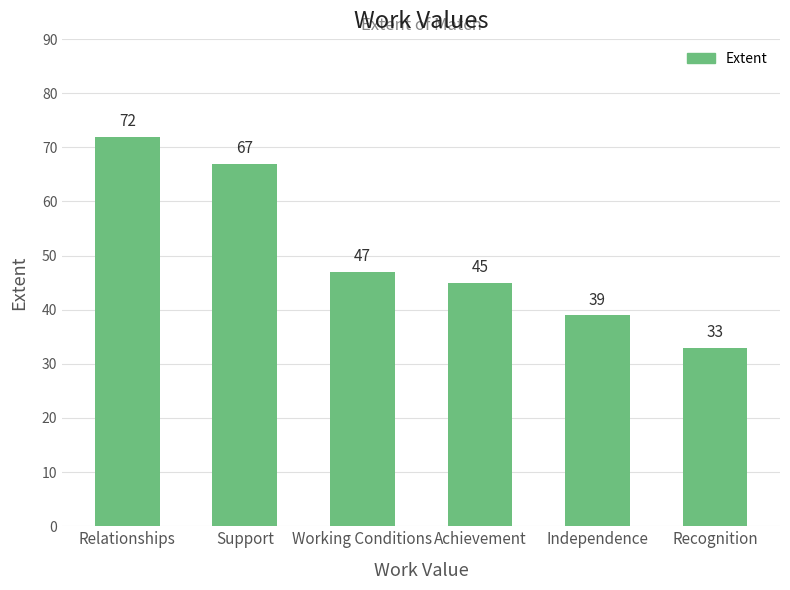

What is the greatest value displayed?

72